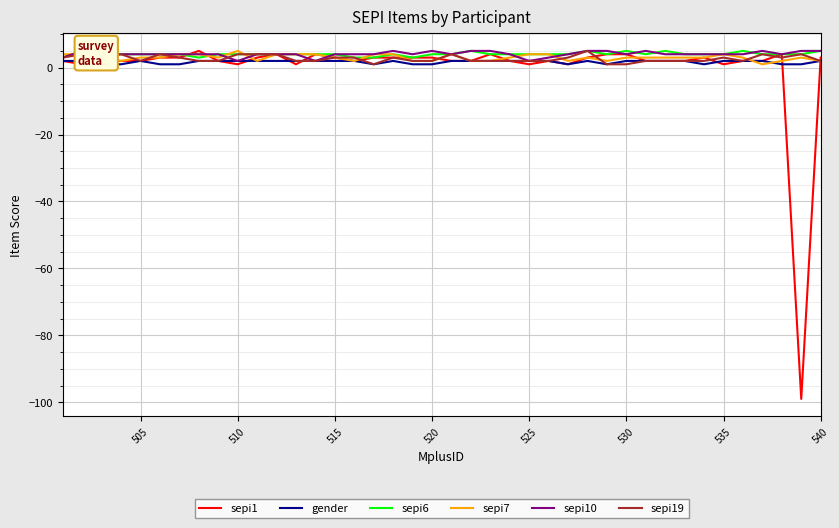

How many lines are shown in the chart?

6